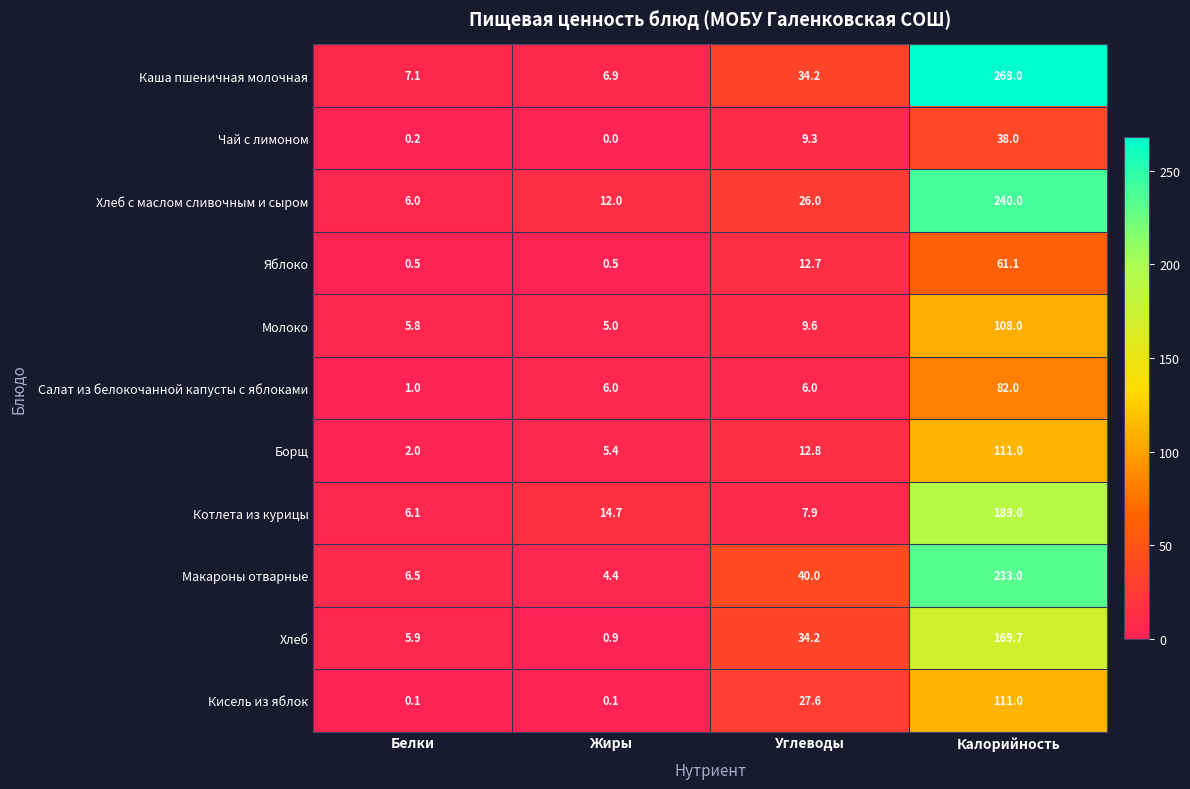

Which series has the largest total across all categories?

Каша пшеничная молочная